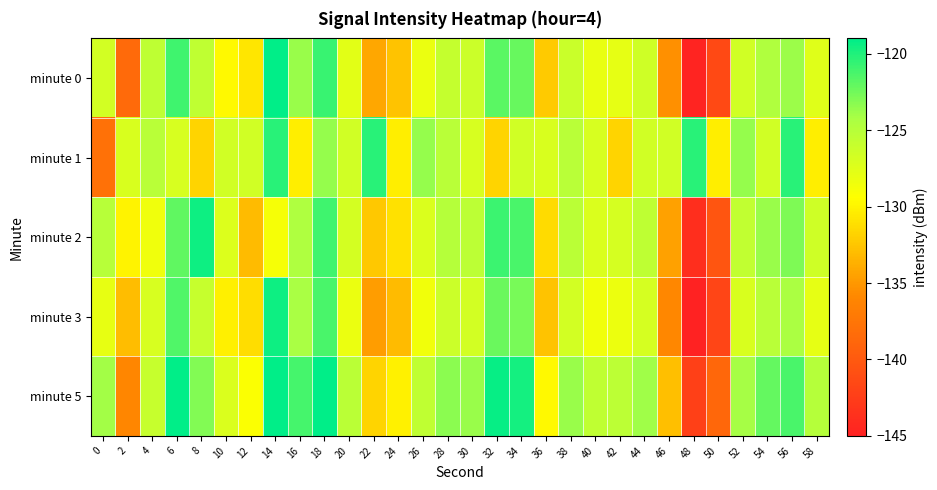

What is the spread (max minus min) of values at 54?

4.4